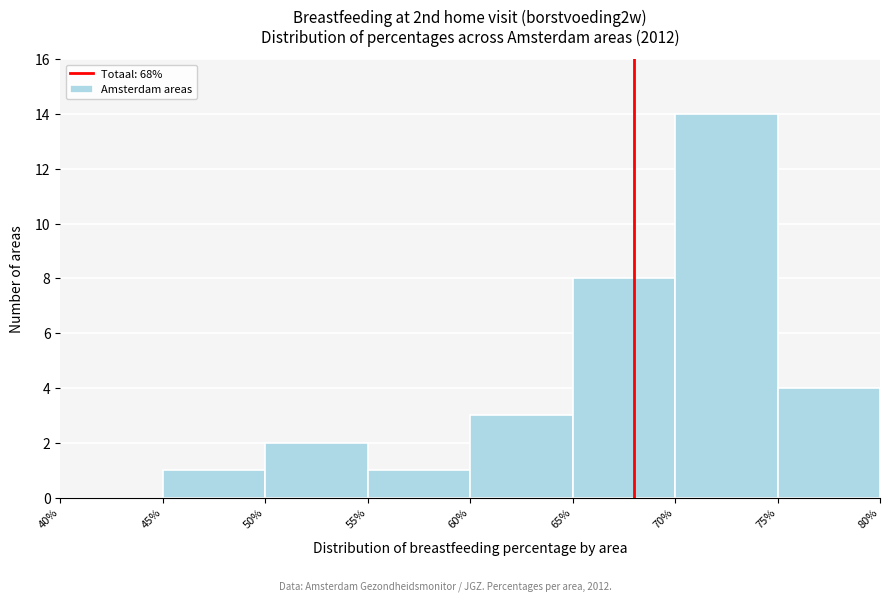

Over which range of the x-axis is the bar tallest?

70% to 75%